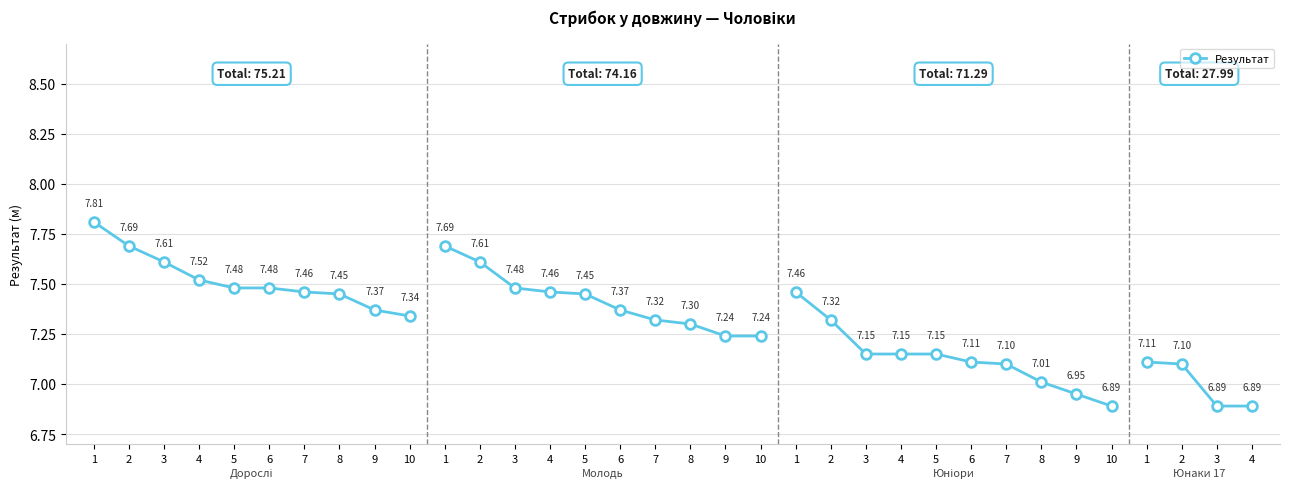

At which label is the value closest to 7?

10